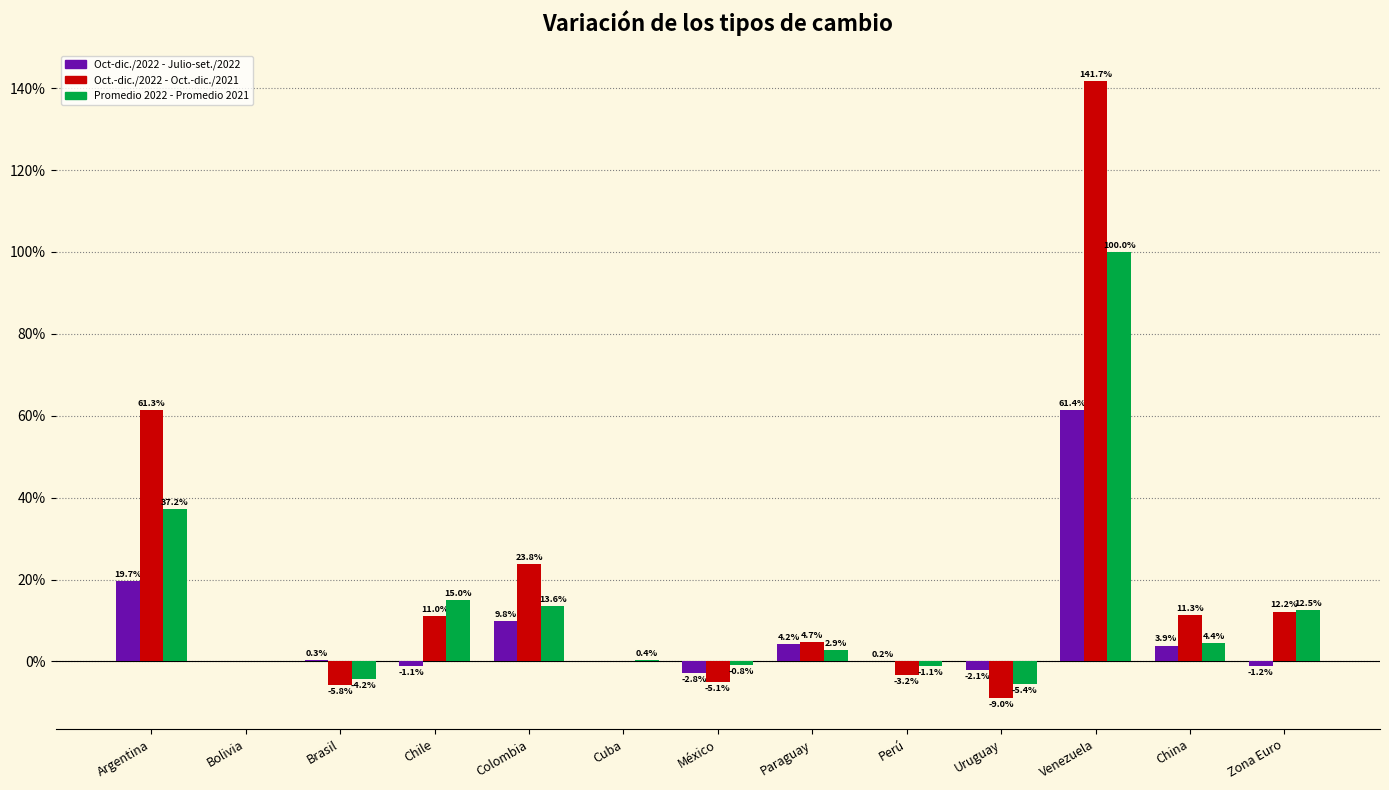

Reading right to left, extract all data points from this chart.

Oct-dic./2022 - Julio-set./2022: Zona Euro=-1.2	China=3.9	Venezuela=61.4	Uruguay=-2.1	Perú=0.2	Paraguay=4.2	México=-2.8	Cuba=0.0	Colombia=9.8	Chile=-1.1	Brasil=0.3	Bolivia=0.0	Argentina=19.7
Oct.-dic./2022 - Oct.-dic./2021: Zona Euro=12.2	China=11.3	Venezuela=141.7	Uruguay=-9.0	Perú=-3.2	Paraguay=4.7	México=-5.1	Cuba=0.0	Colombia=23.8	Chile=11.0	Brasil=-5.8	Bolivia=0.0	Argentina=61.3
Promedio 2022 - Promedio 2021: Zona Euro=12.5	China=4.4	Venezuela=100.0	Uruguay=-5.4	Perú=-1.1	Paraguay=2.9	México=-0.8	Cuba=0.4	Colombia=13.6	Chile=15.0	Brasil=-4.2	Bolivia=0.0	Argentina=37.2